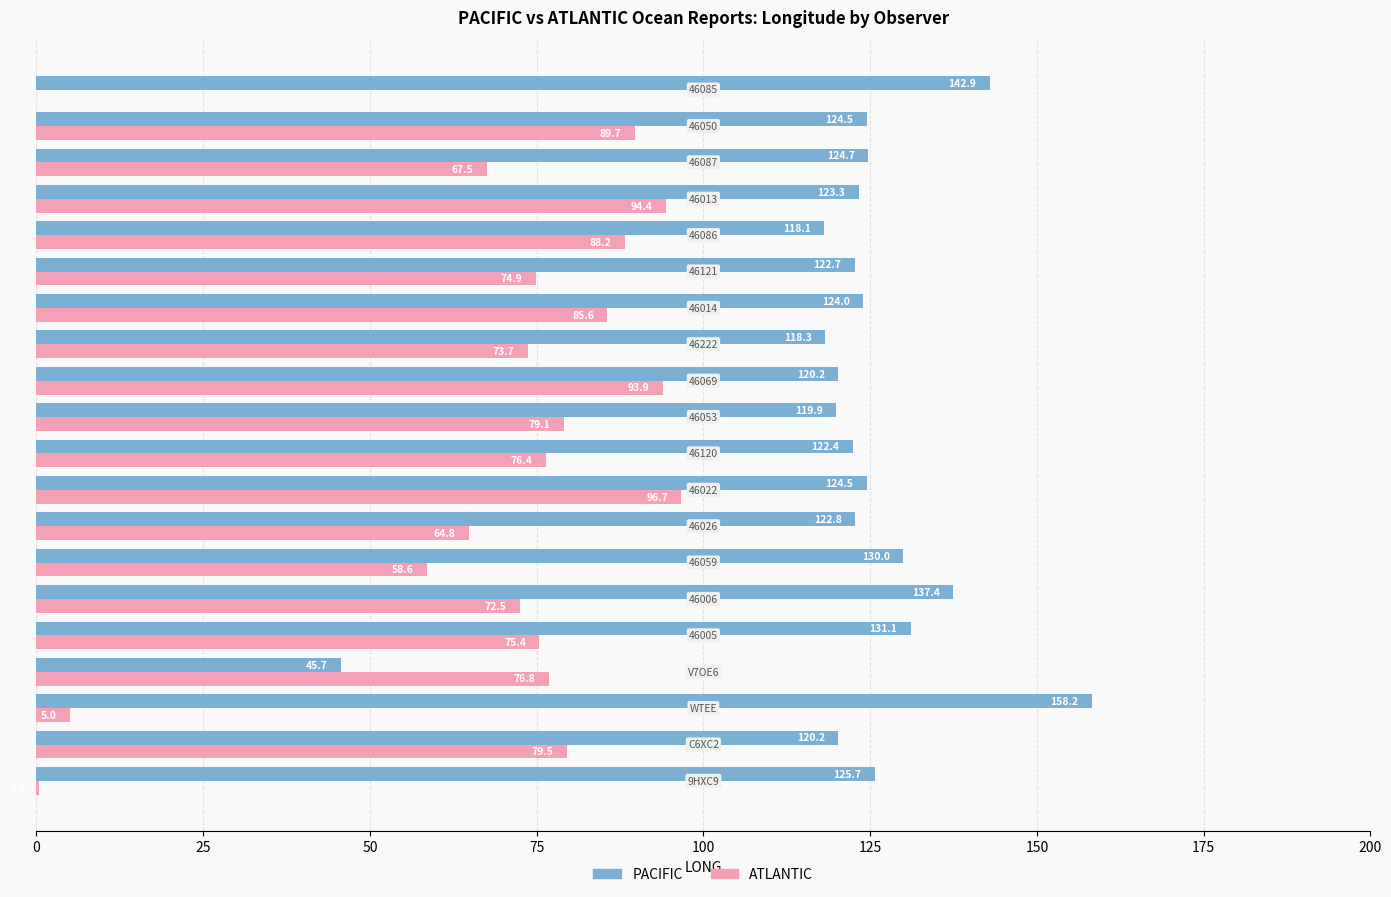

What is the sum of all PACIFIC values?

2456.6